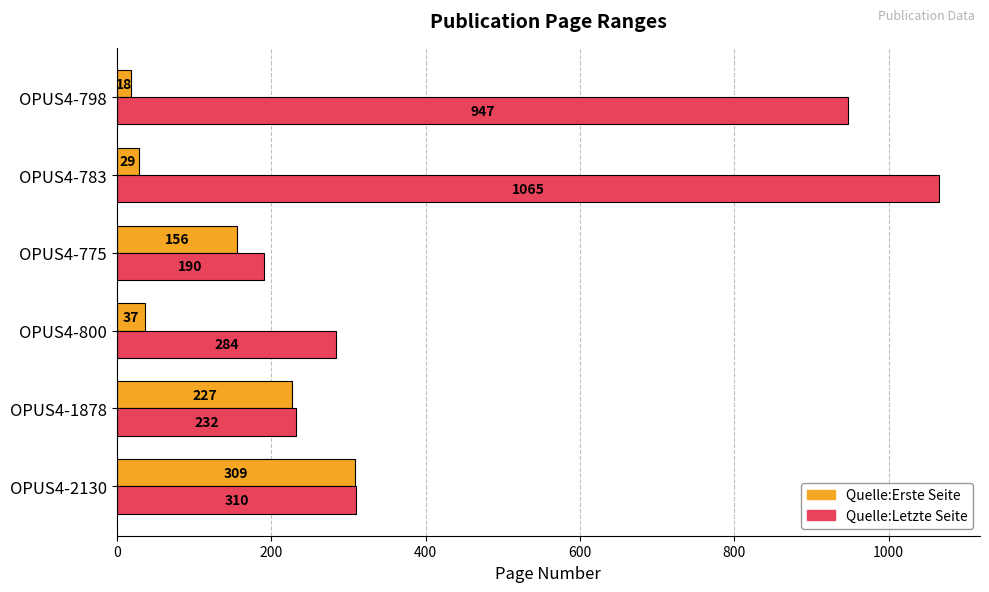

Which series has the widest spread of values?

Quelle:Letzte Seite